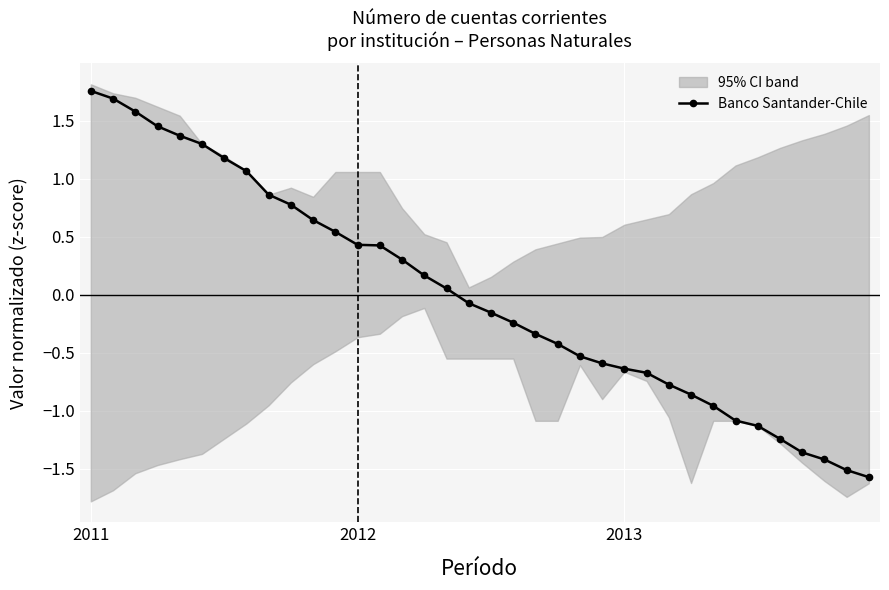

What is the label of the 20th point from the right?

16